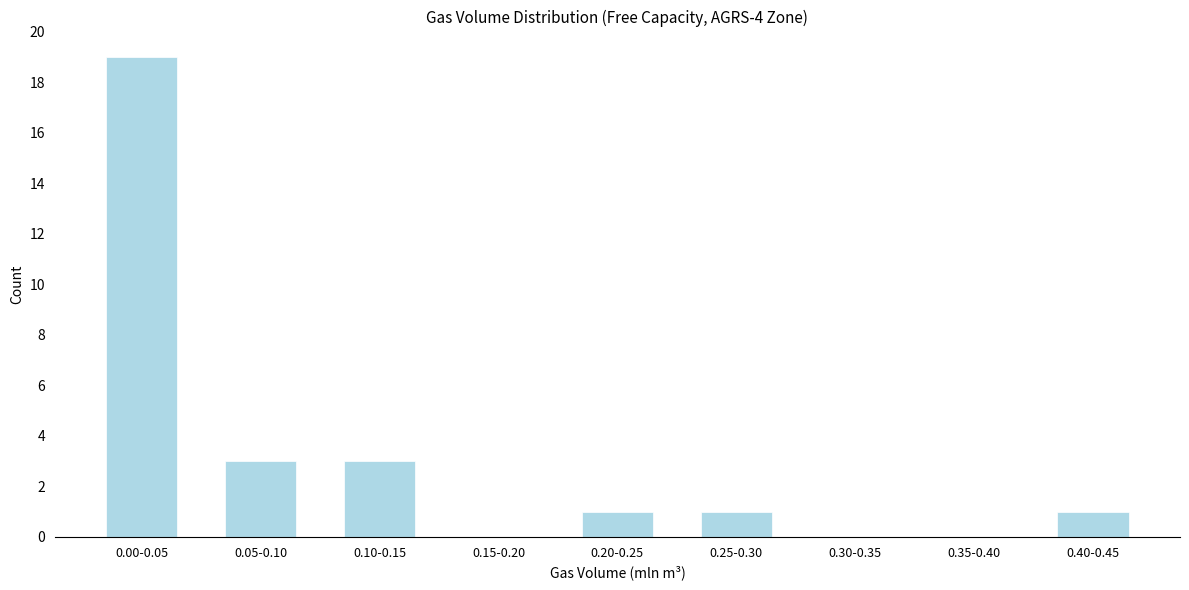

Reading left to right, list all the values displayed in this chart.

0.00-0.05=19	0.05-0.10=3	0.10-0.15=3	0.15-0.20=0	0.20-0.25=1	0.25-0.30=1	0.30-0.35=0	0.35-0.40=0	0.40-0.45=1